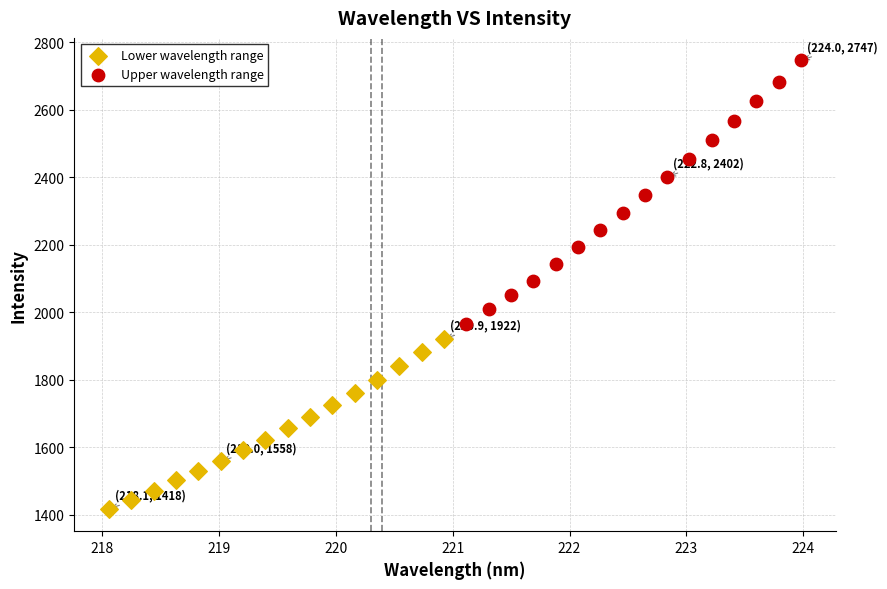

Which series reaches the maximum Y coordinate?

Upper wavelength range